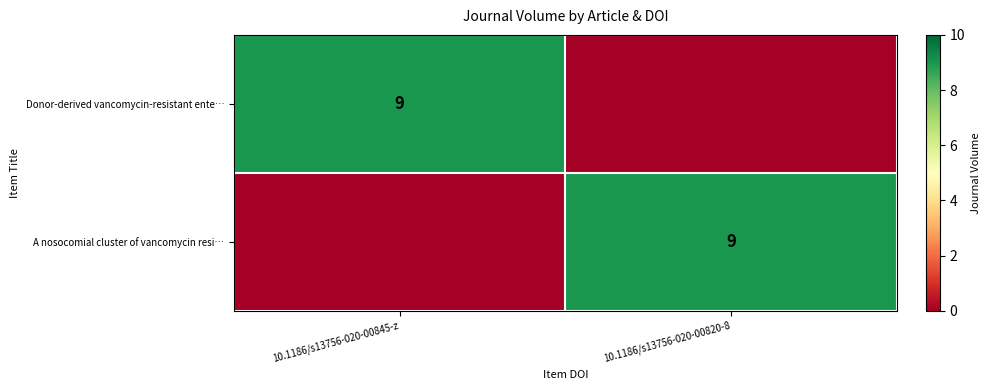

What is the greatest value displayed?

9